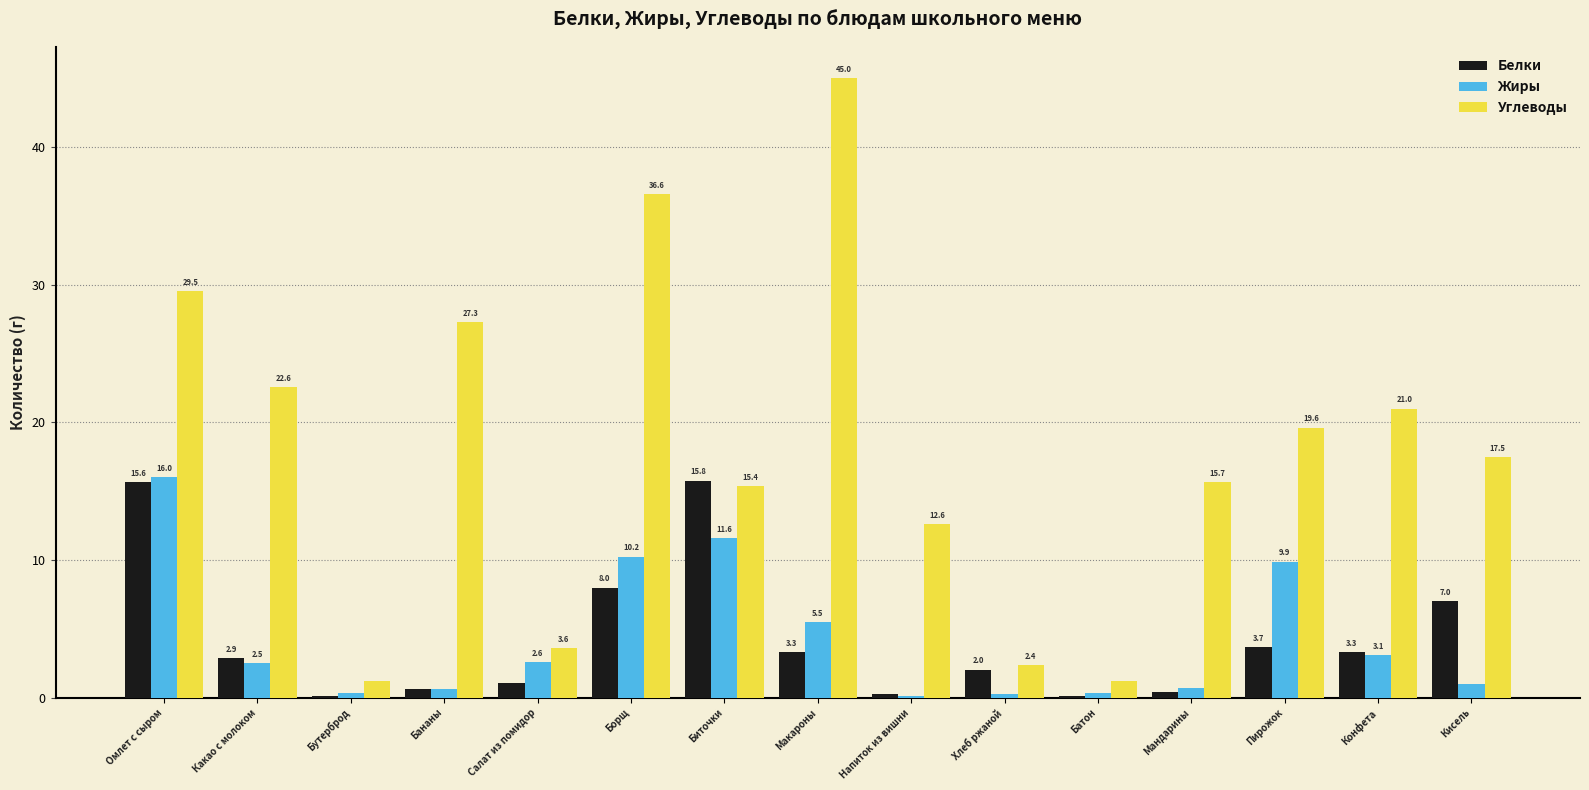

The Углеводы series shows 26.9 at Кисель. True or false?

False